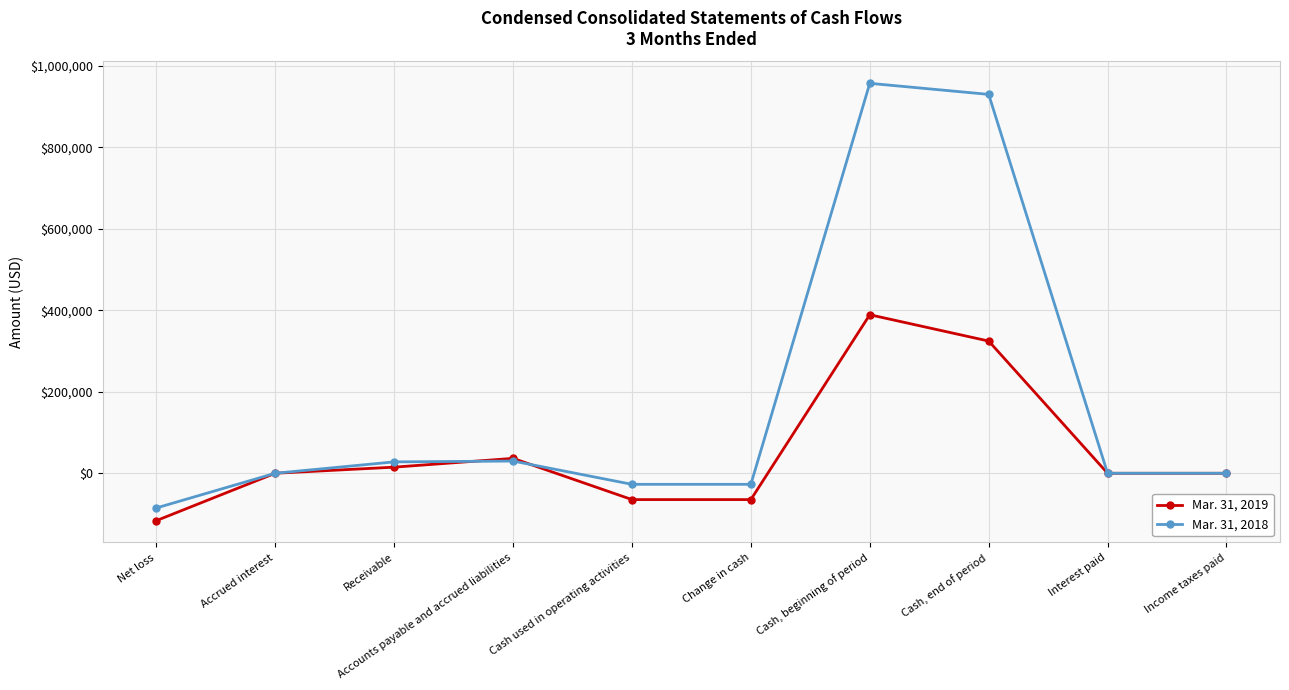

Which series has the largest total across all categories?

Mar. 31, 2018